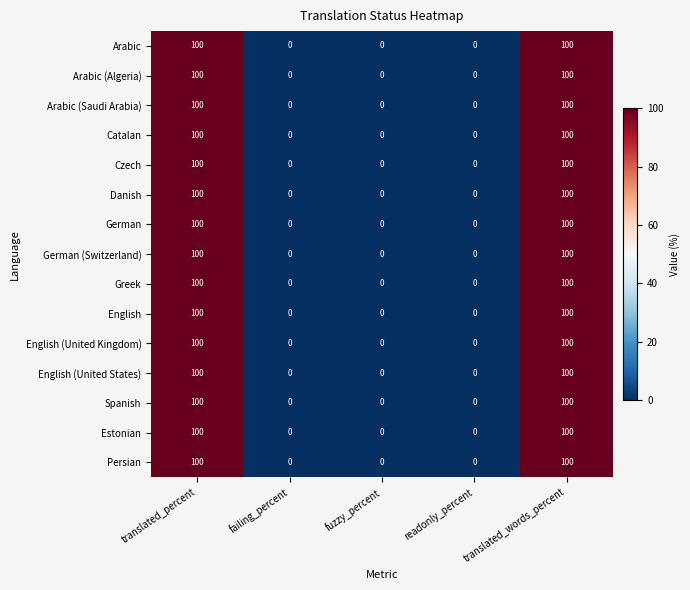

What is the total value across all series at translated_percent?

1500